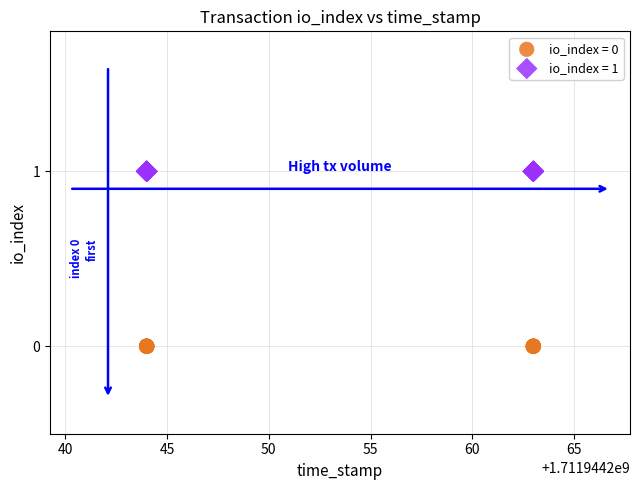

Which series contains the lowest Y value?

io_index = 0